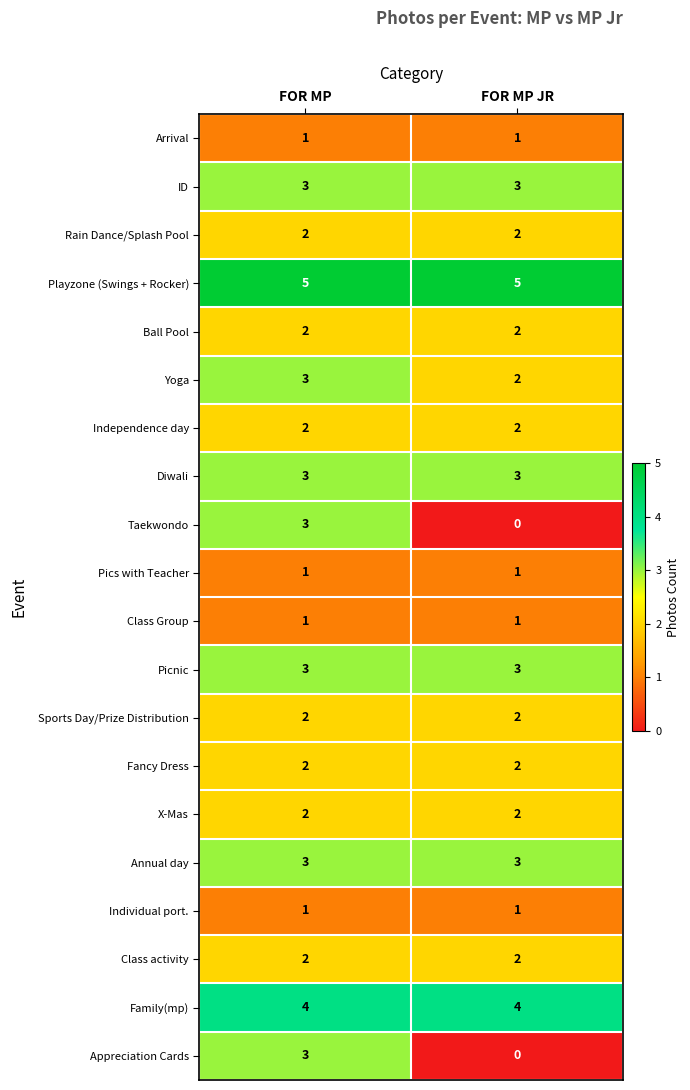

What is the total value across all series at FOR MP JR?

41